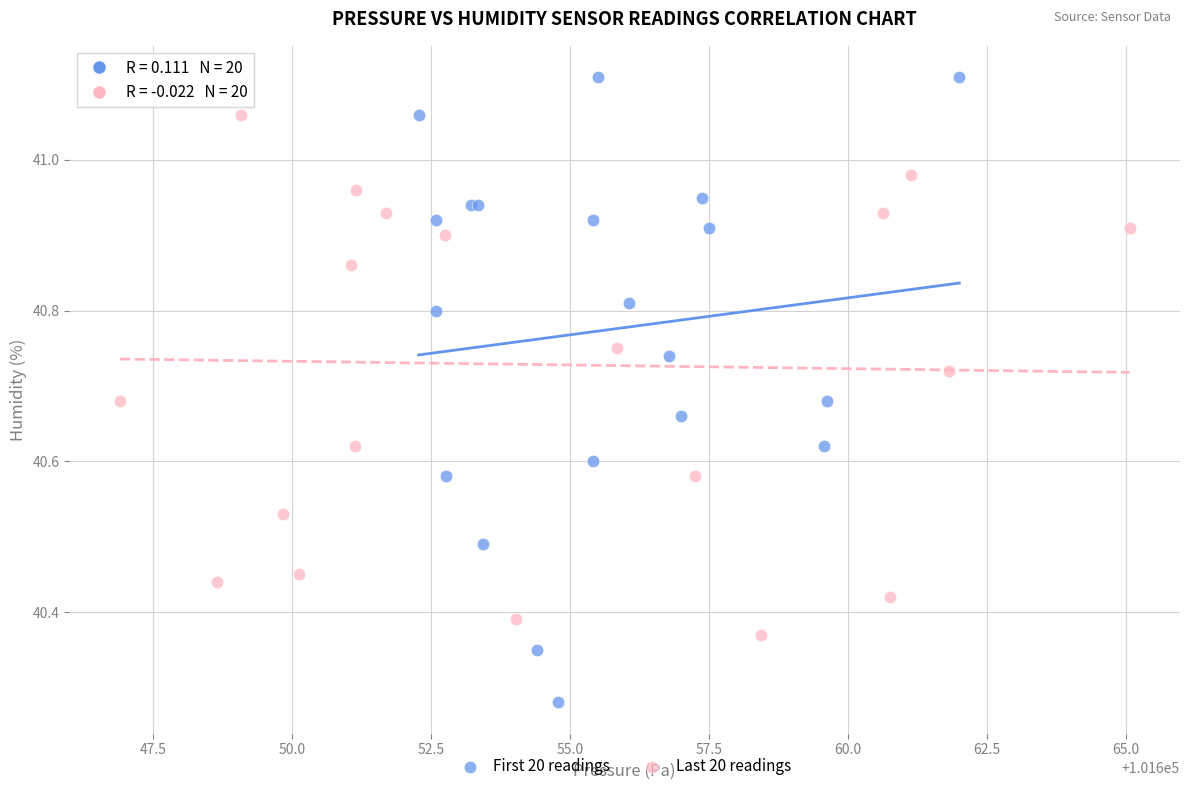

Which series has the widest spread of Y values?

First 20 readings